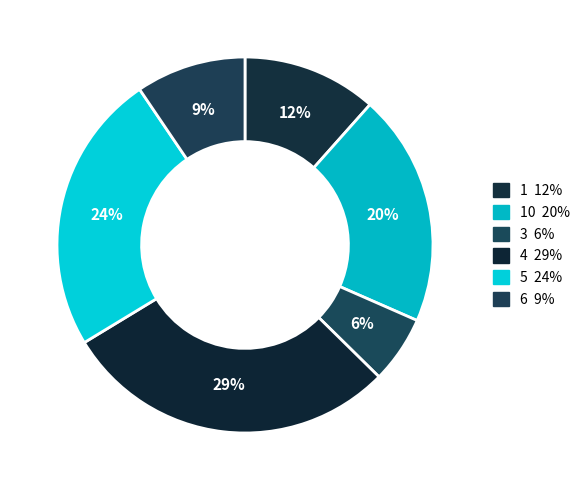

How many segments does this pie chart have?

6